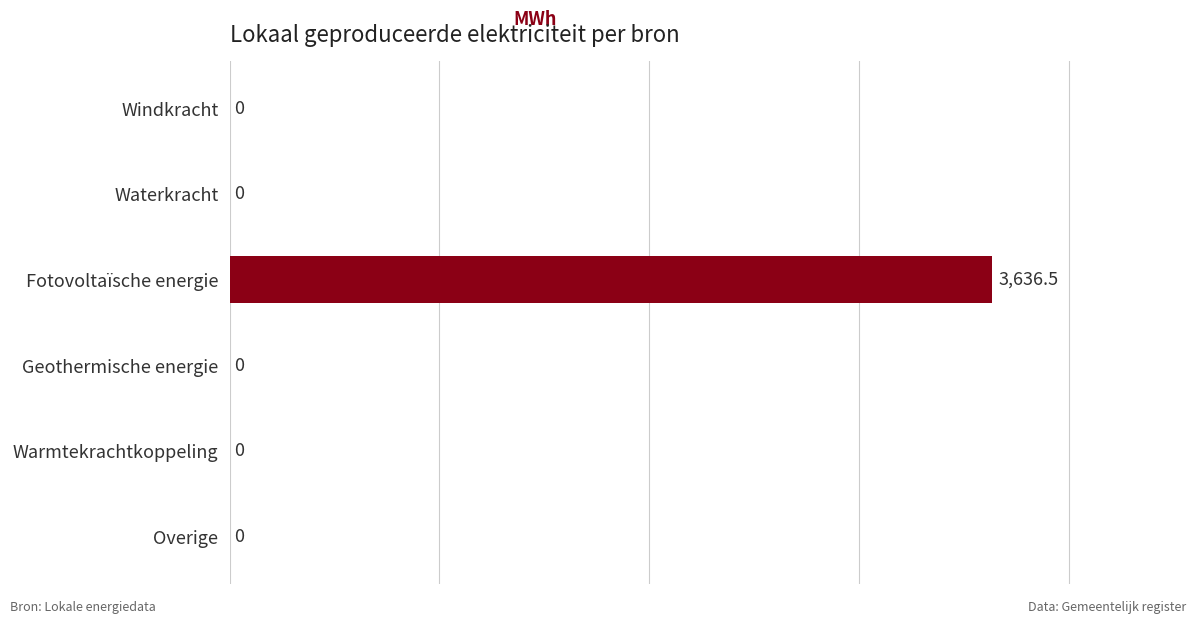

Reading top to bottom, list all the values displayed in this chart.

Windkracht=0.0	Waterkracht=0.0	Fotovoltaïsche energie=3636.5	Geothermische energie=0.0	Warmtekrachtkoppeling=0.0	Overige=0.0